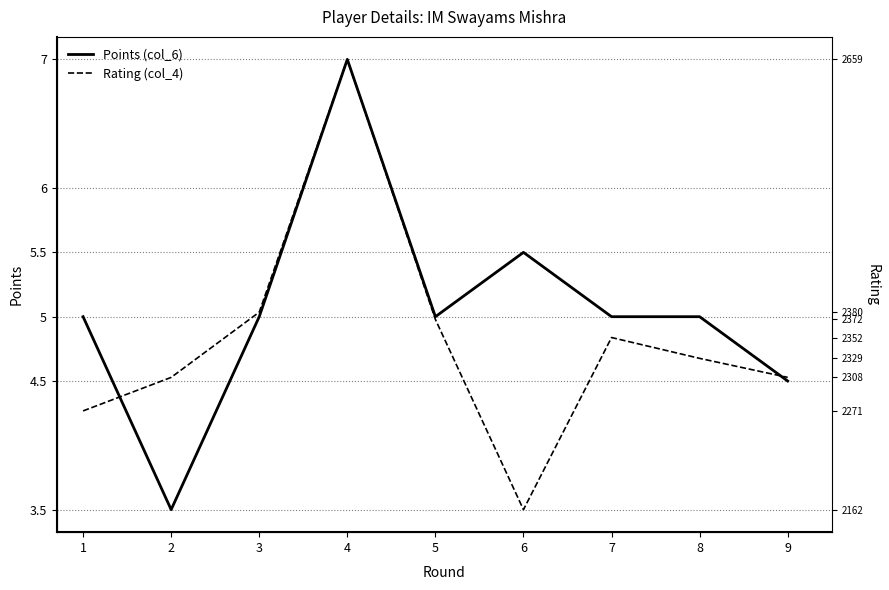

What is the difference between the highest and lowest values at 7?

2347.0